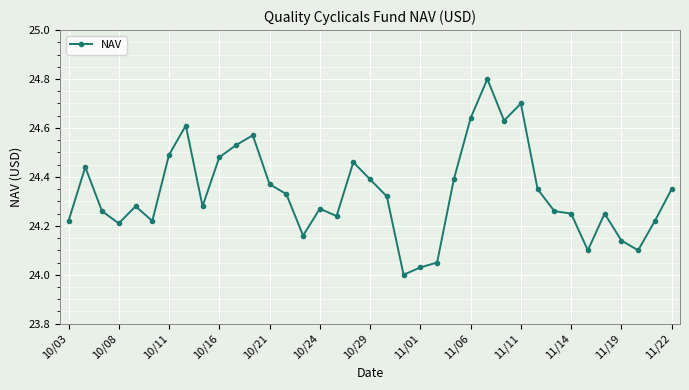

How many interior local valleys (lower than both neighbors) does the data have?

9